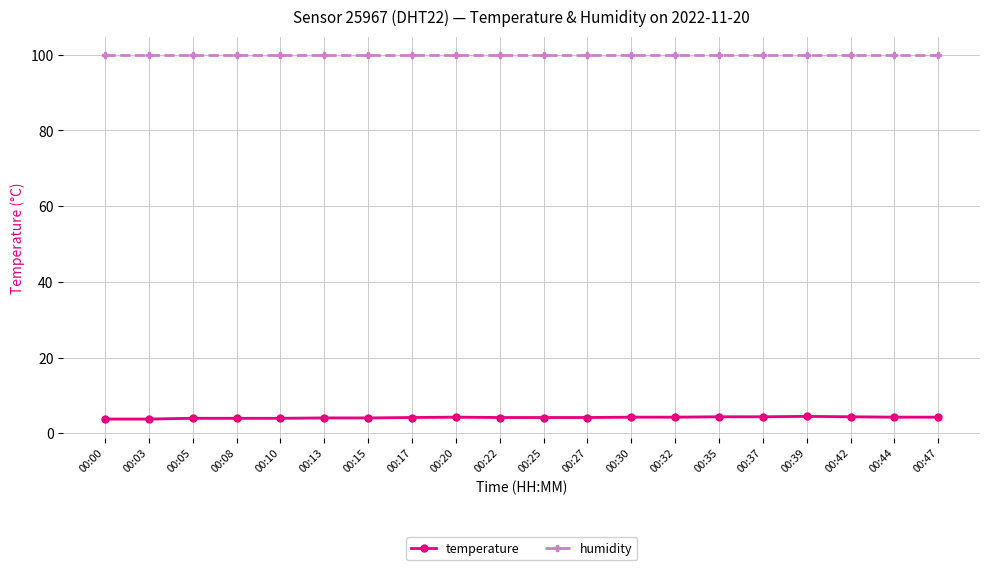

Is it true that humidity equals 138.2 at 00:30?

False